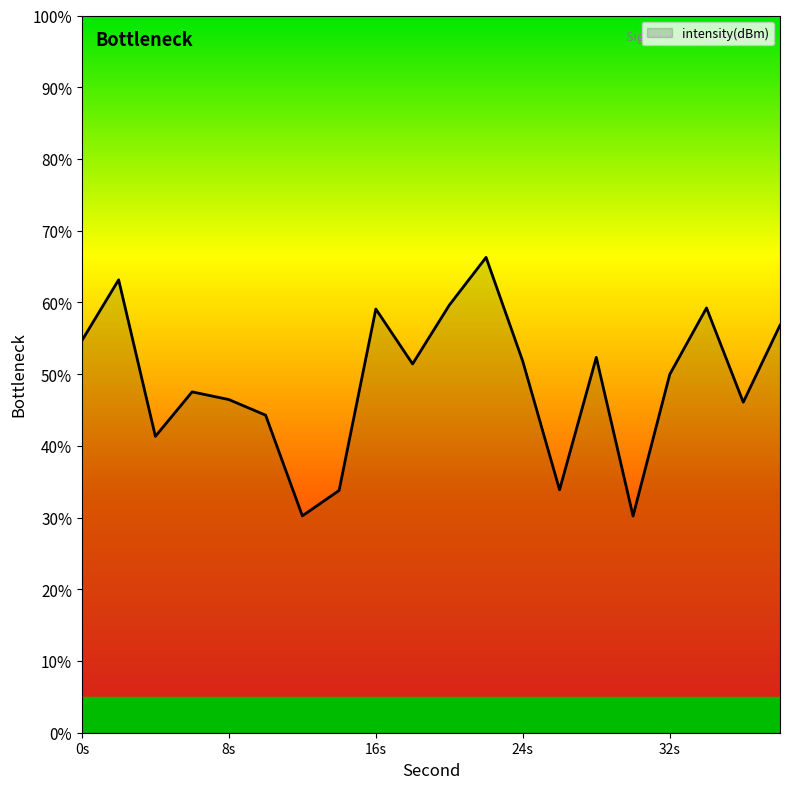

How many lines are shown in the chart?

1